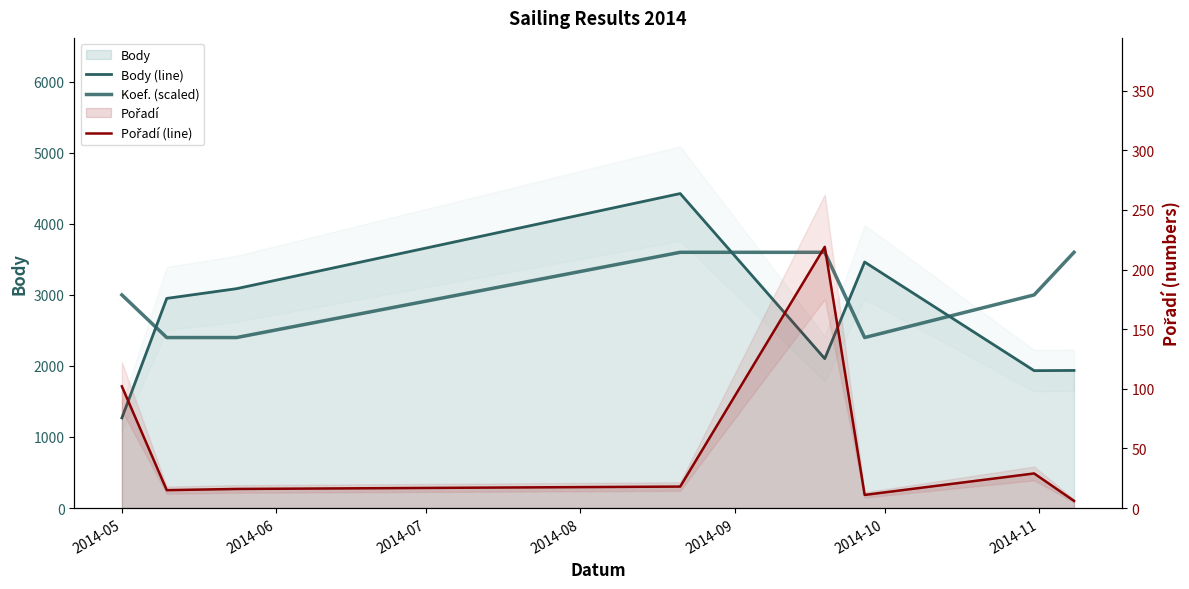

What is the maximum value shown in the chart?

4427